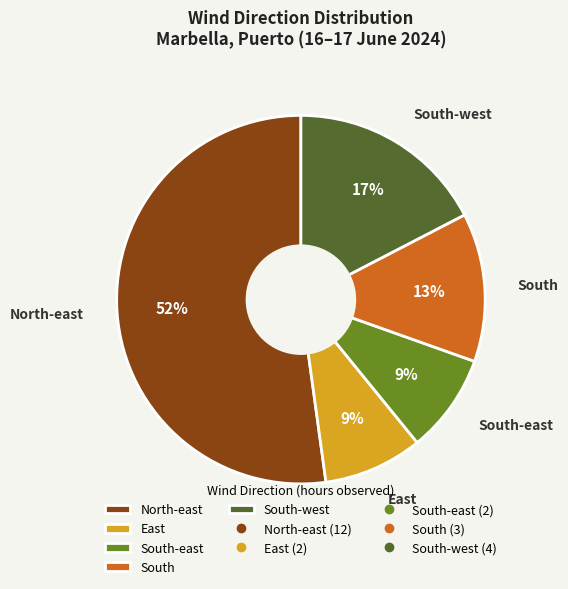

To the nearest percent, what is the difference between the largest and smallest slice percentages?

43%